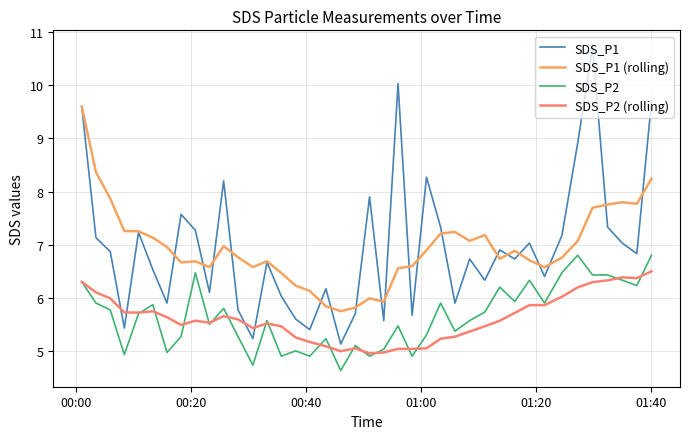

What is the smallest value displayed?

4.6